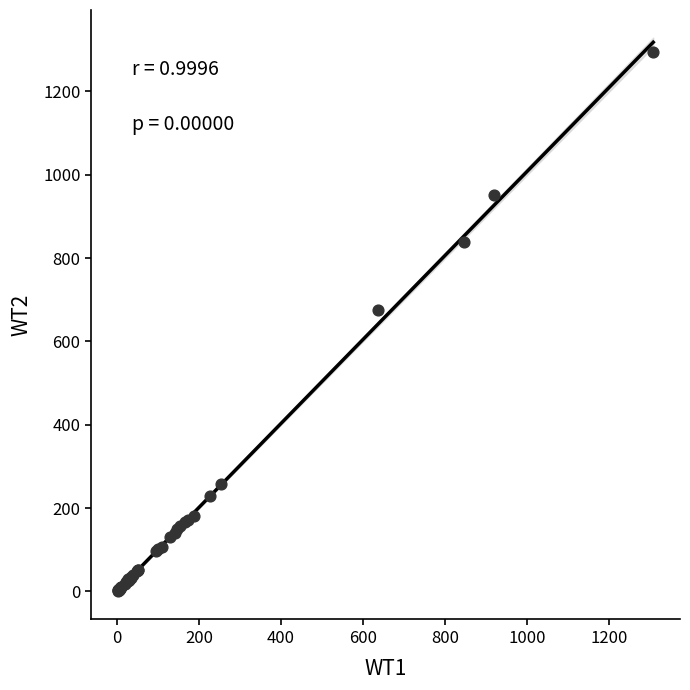

What Y value in the scatter plot is closest to 648?

674.3